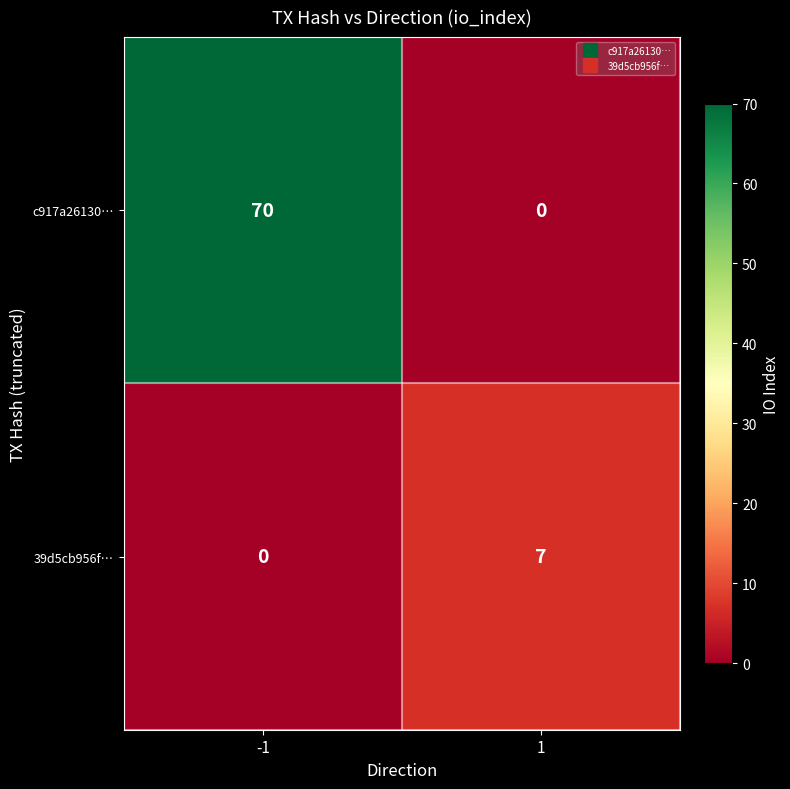

Rank the series by their maximum value, from lowest to highest.

39d5cb956f…, c917a26130…